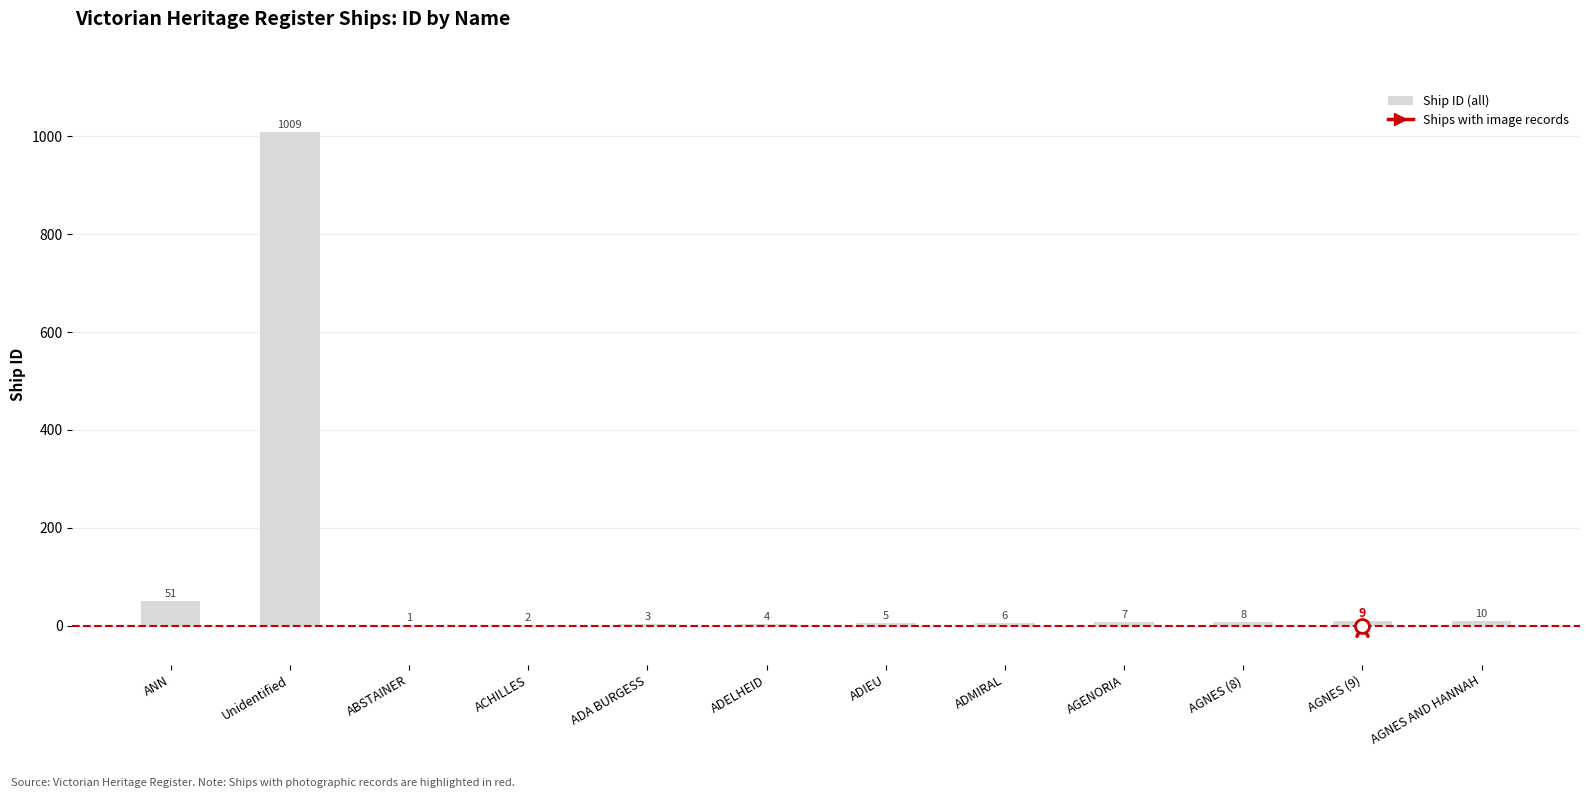

The value at AGENORIA is 7. True or false?

True